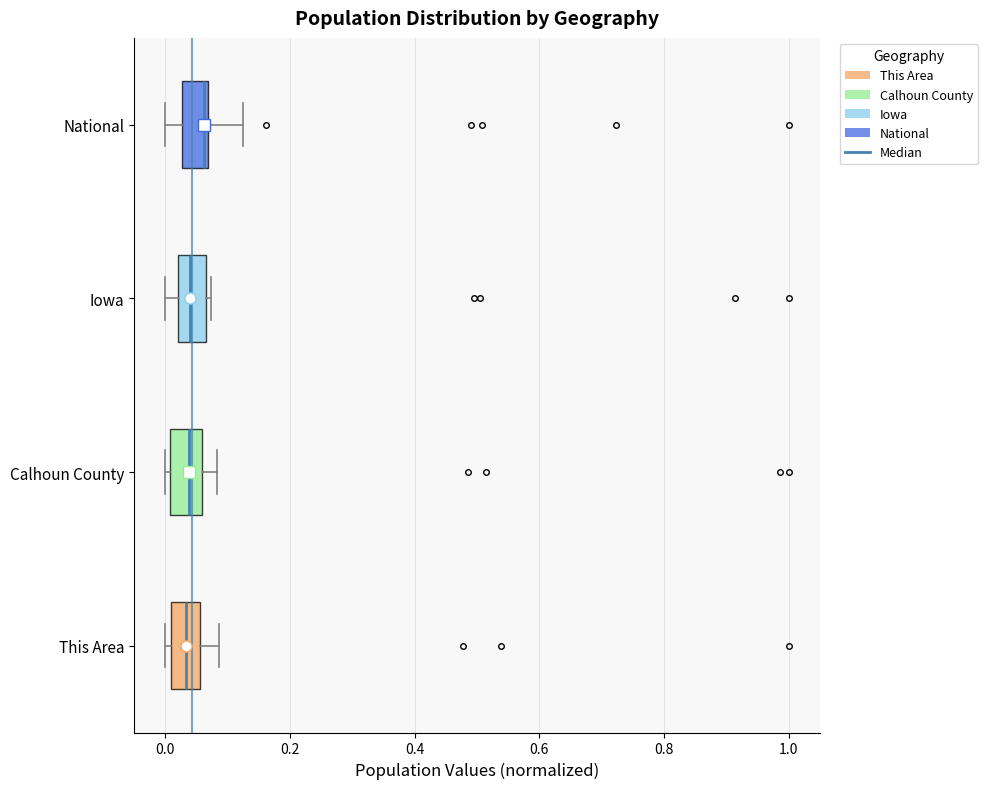

Reading bottom to top, read every box against the x-axis: the position of its median line, the range the box covers, and the ends of its whiskers. The values are not printed on the chart, so give them approximately, as read against the axis.

This Area: median 0.04, box 0.00 to 0.06, whiskers 0.00 (just left of the box's left edge) to 0.08
Calhoun County: median 0.04, box 0.00 to 0.06, whiskers 0.00 (just left of the box's left edge) to 0.08
Iowa: median 0.04, box 0.02 to 0.06, whiskers 0.00 to 0.08
National: median 0.06 (just left of the box's right edge), box 0.02 to 0.06, whiskers 0.00 to 0.12